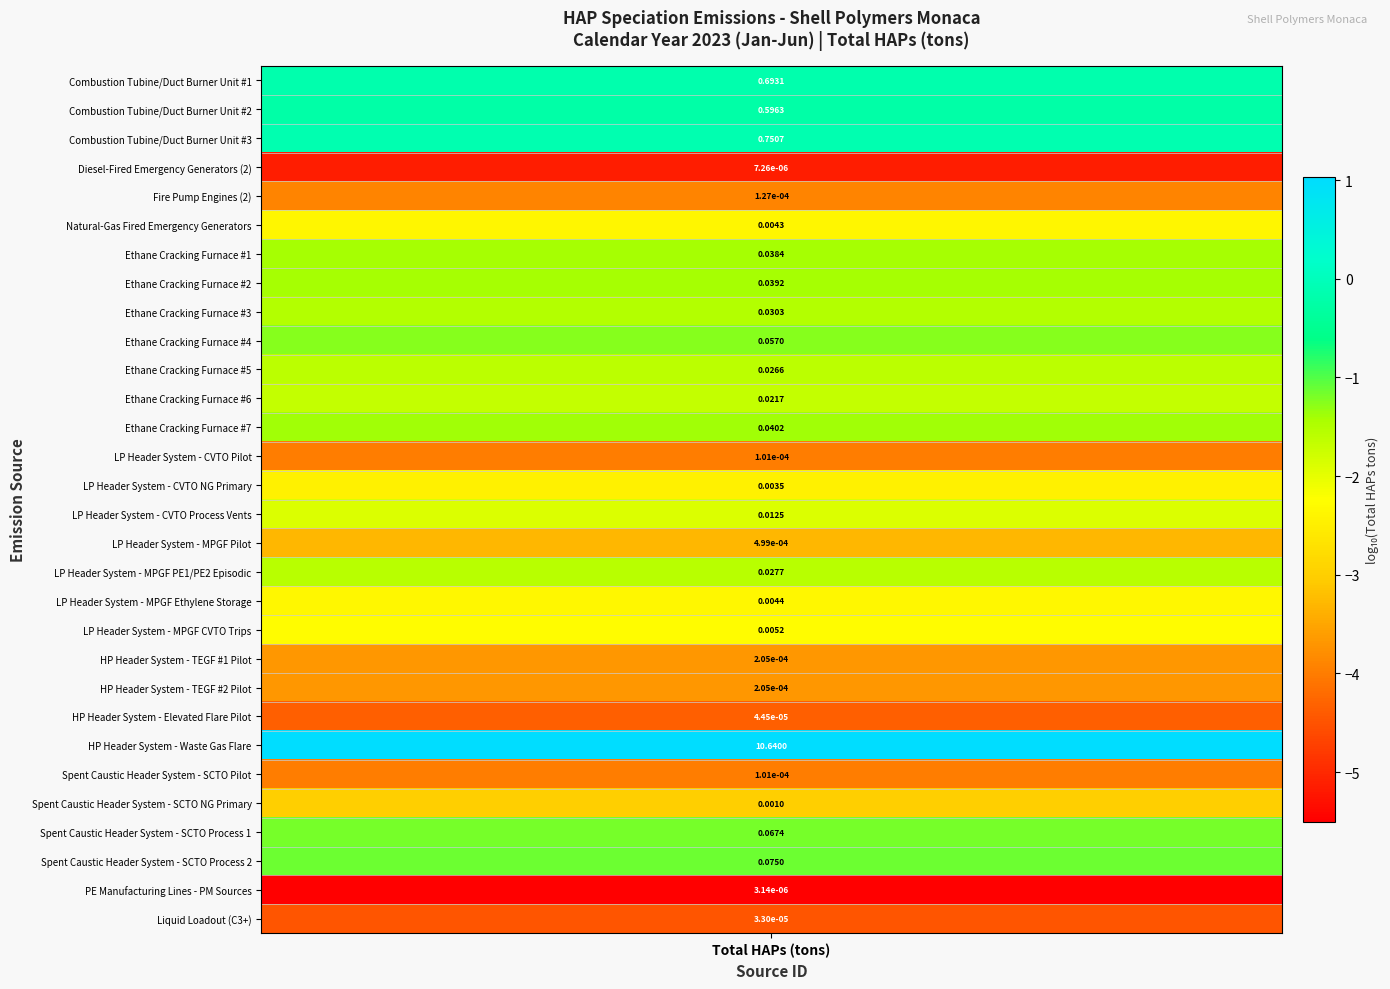

The chart shows a value of 0.0 at Ethane Cracking Furnace #6. True or false?

False